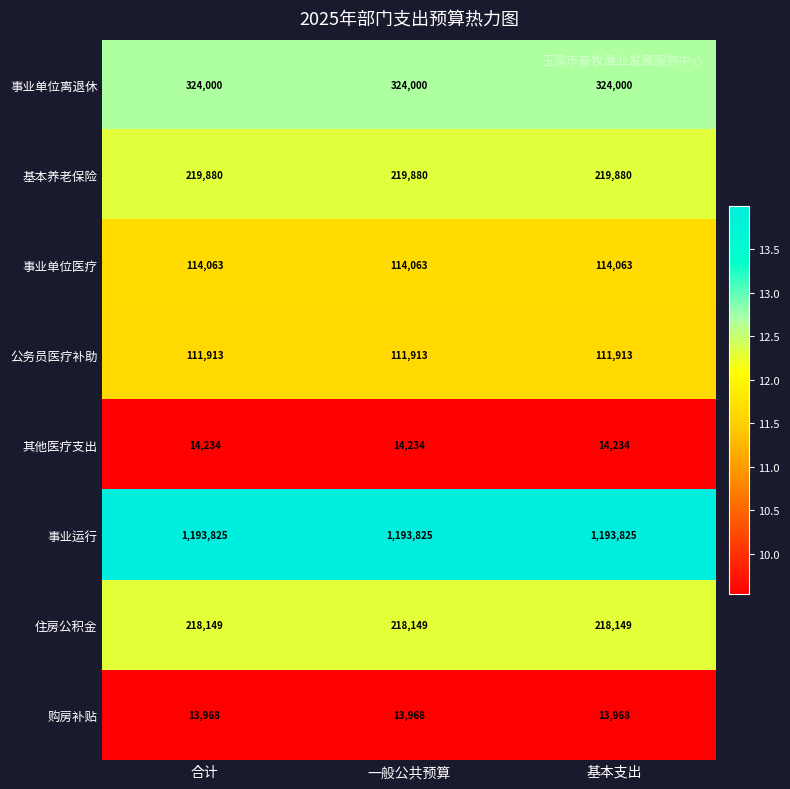

Which series has the largest total across all categories?

事业运行